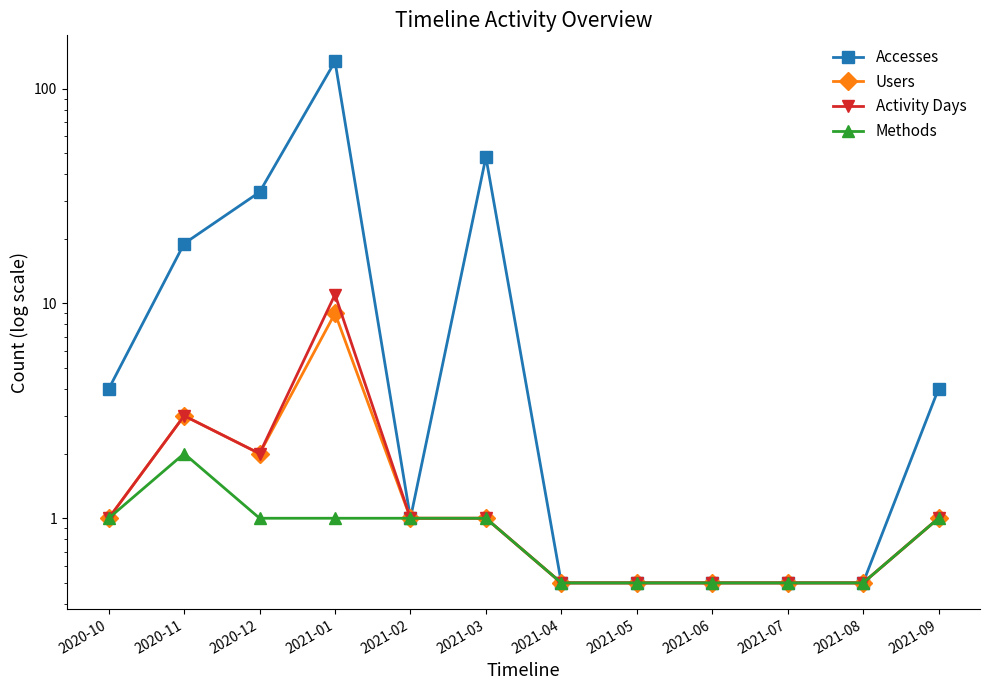

True or false: Methods and Users intersect in this chart.

False